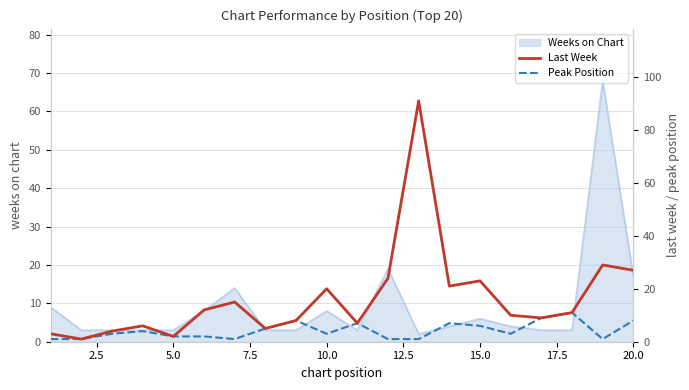

True or false: Last Week and Peak Position intersect in this chart.

False